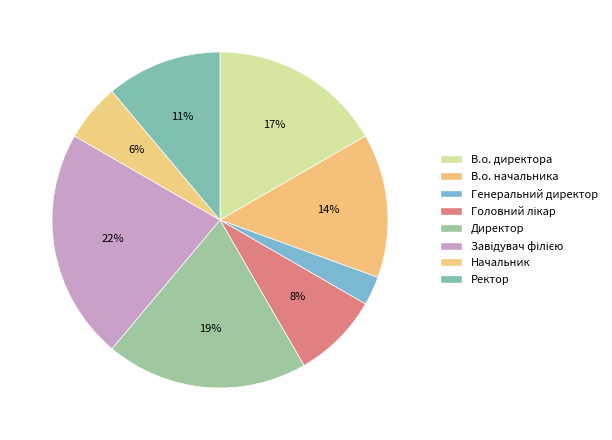

What percentage is the В.о. начальника slice, to the nearest percent?

14%